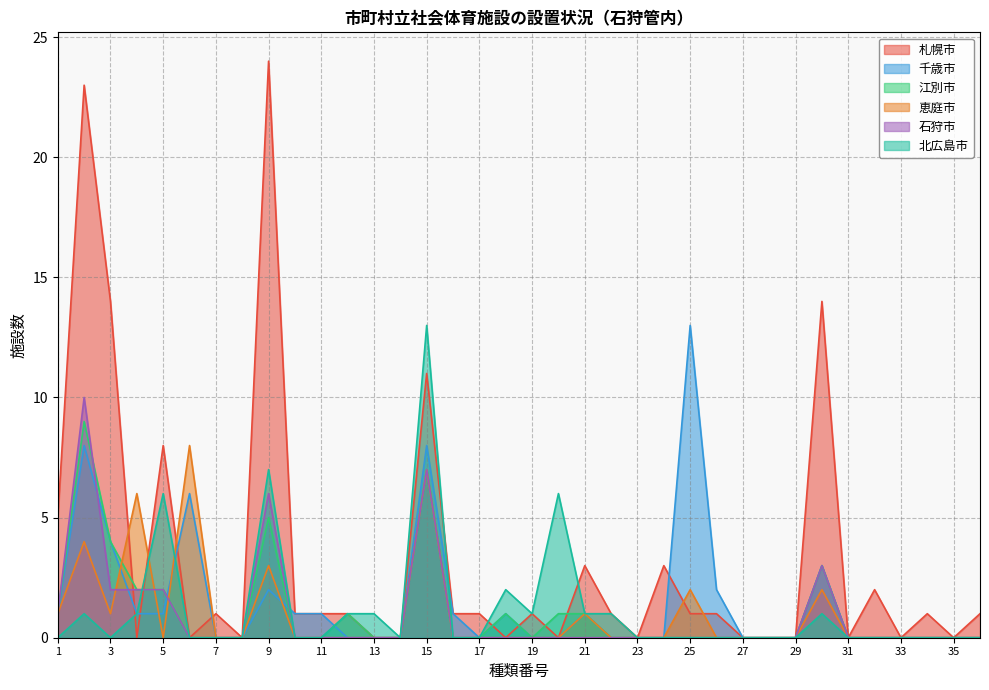

The value of 千歳市 at 26 is 2. True or false?

True